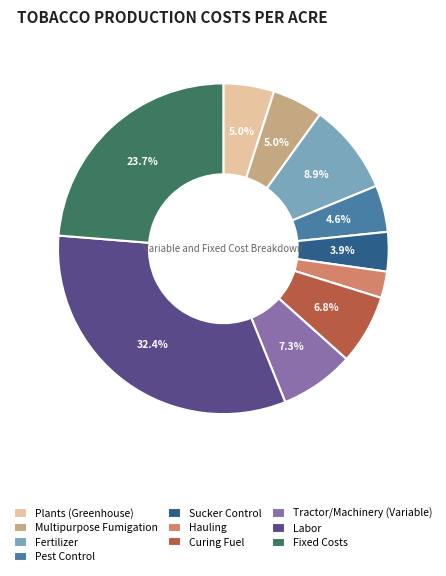

How many segments does this pie chart have?

10